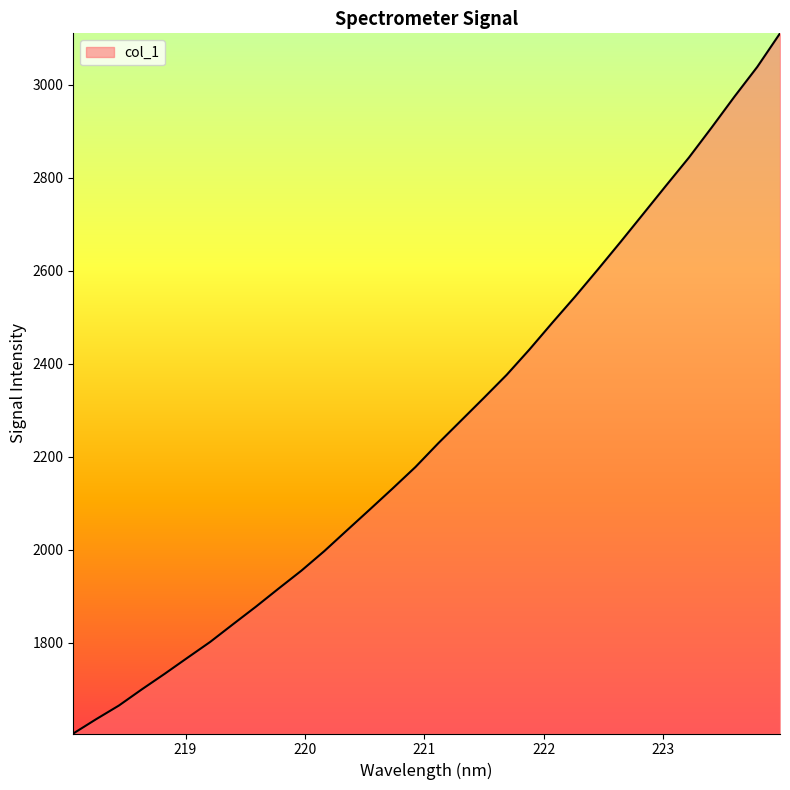

What is the difference between the maximum and minimum values?

1506.4